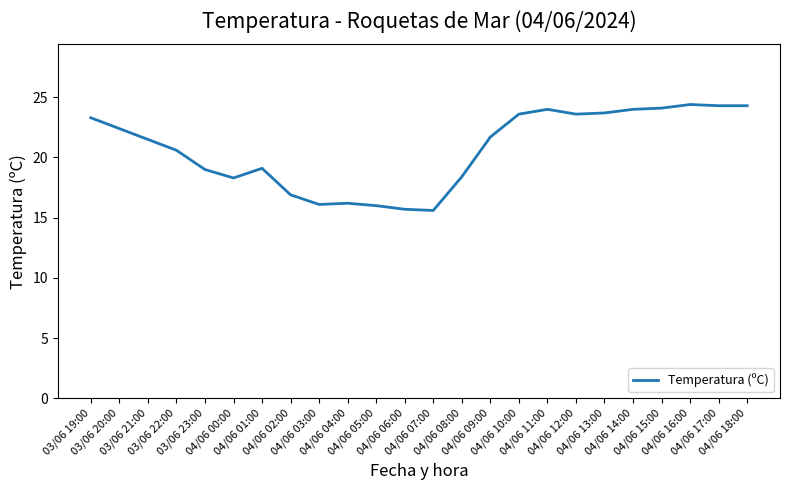

Does the chart have visible grid lines?

No